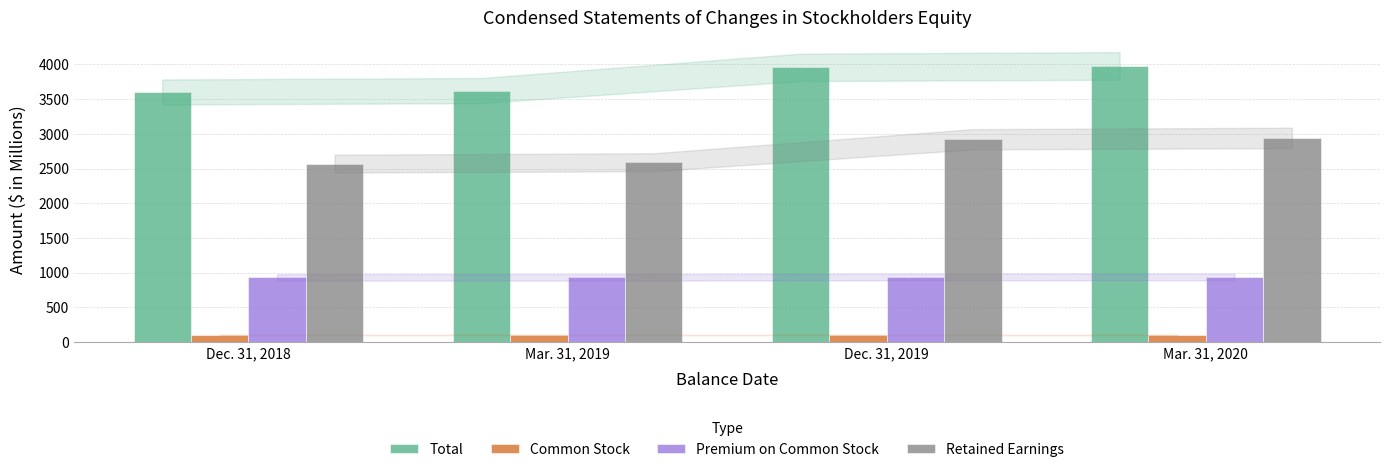

True or false: Premium on Common Stock has a value of 1675.9 at Mar. 31, 2019.

False